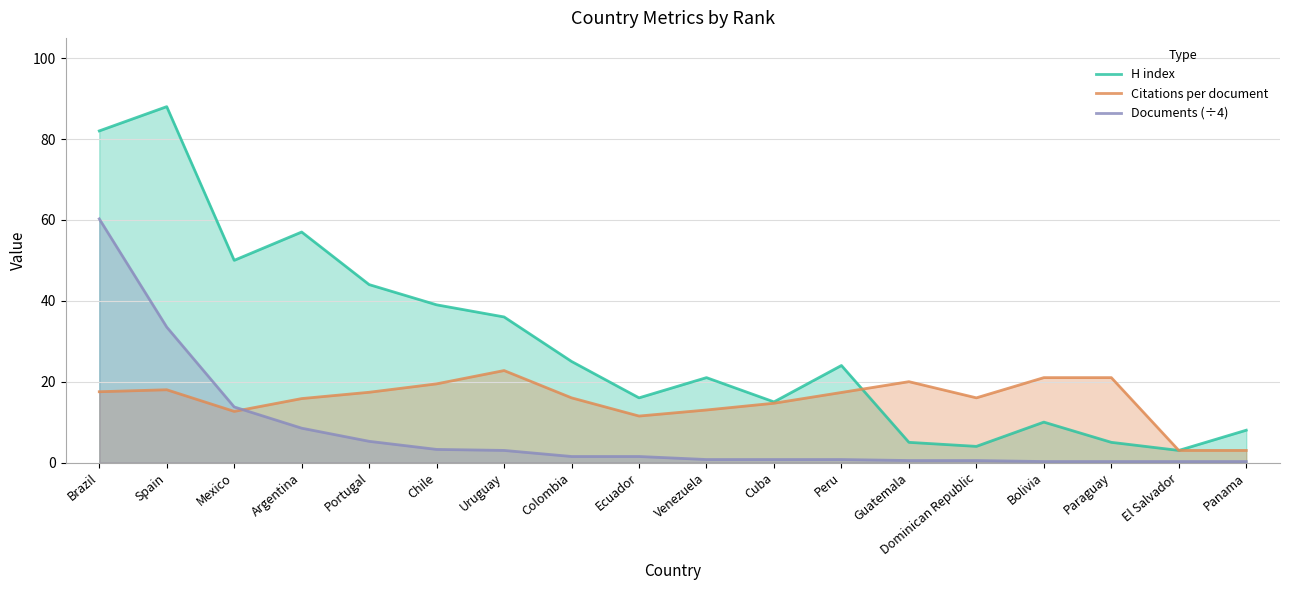

What is the value of the Citations per document point at the 15th from the left?

21.0